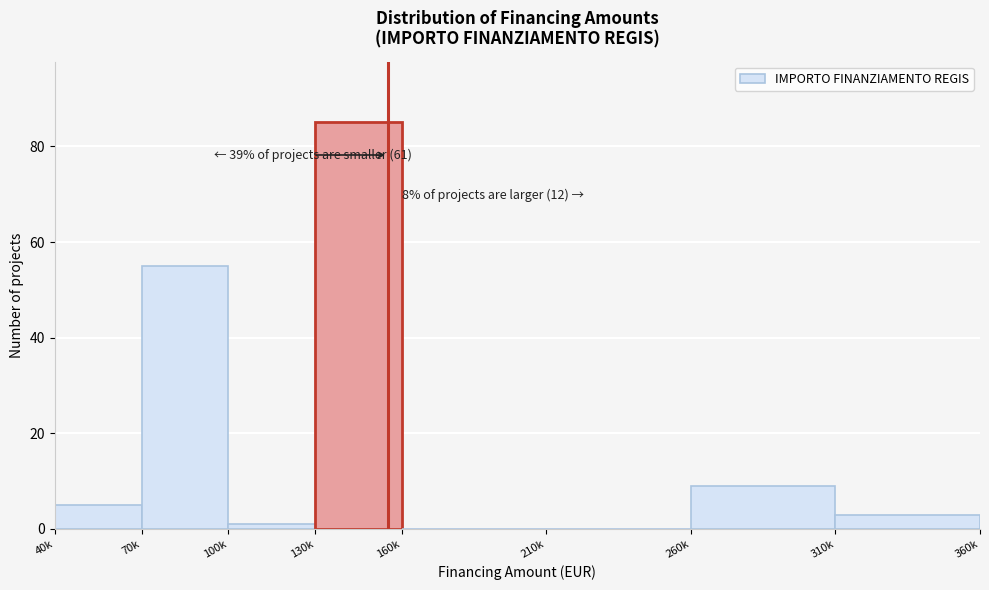

Reading left to right, extract all data points from this chart.

40k=5	70k=55	100k=1	130k=85	160k=0	210k=0	260k=9	310k=3